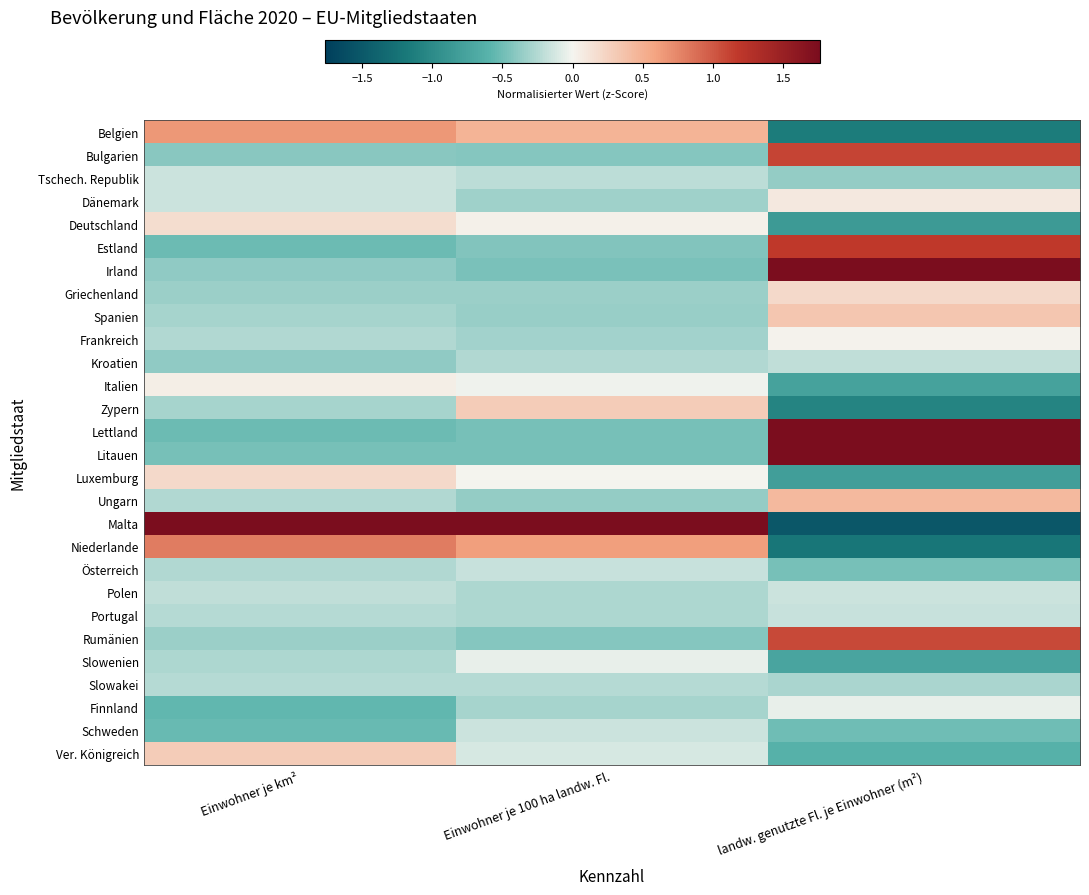

At which category does the chart reach its minimum across all series?

landw. genutzte Fl. je Einwohner (m²)